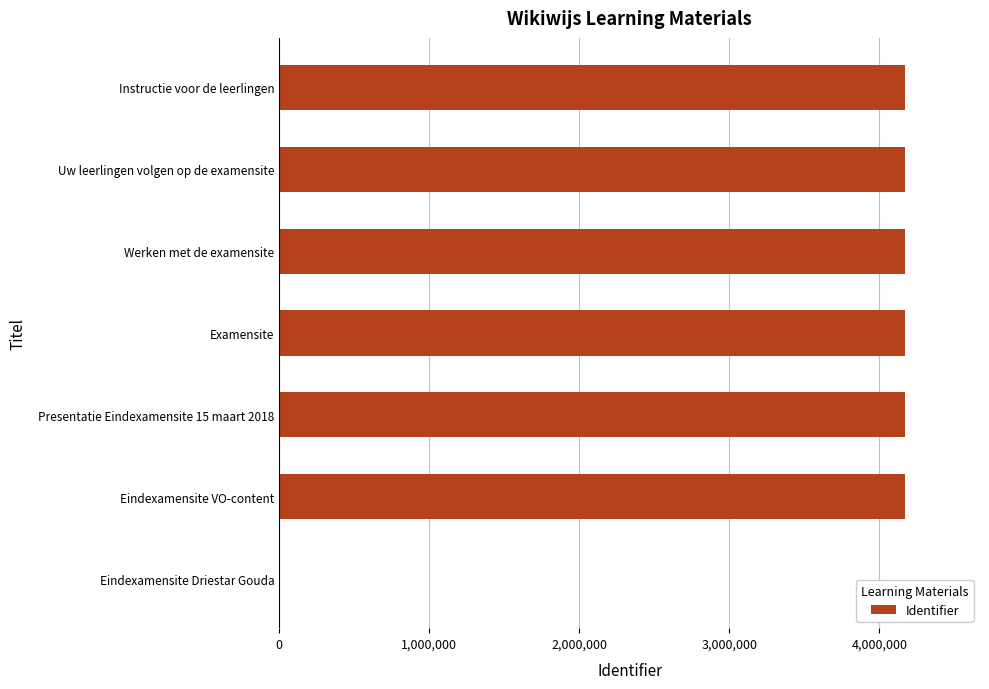

Are the bars horizontal?

Yes